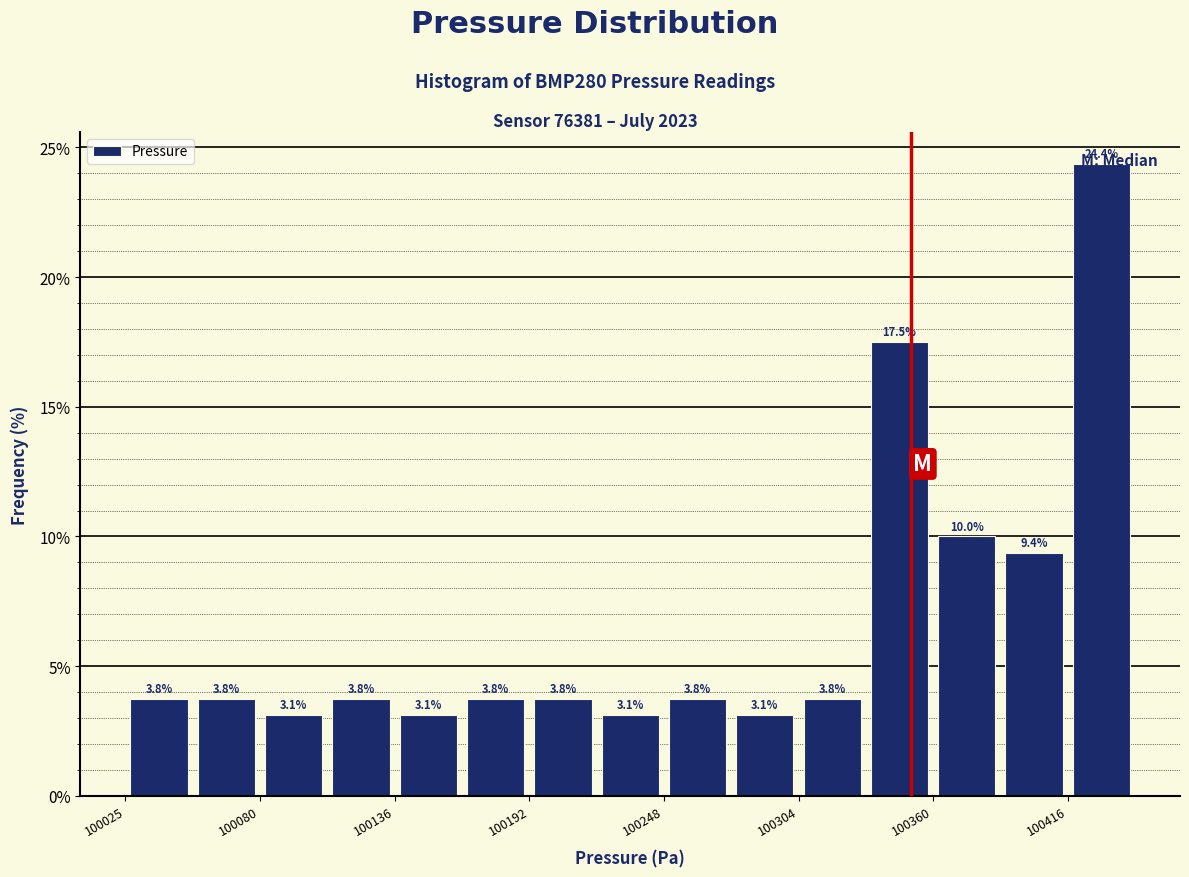

Around what value on the x-axis is the tallest bar? Give the approximate position of its centre, as read against the axis.

100430